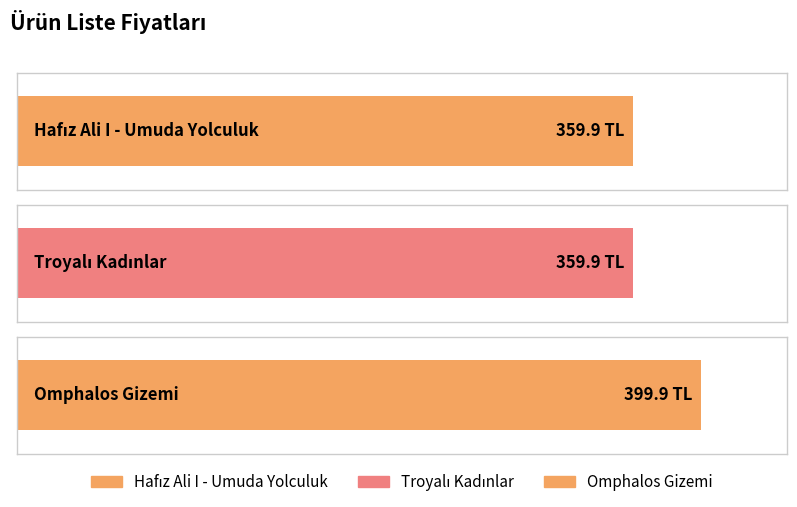

At which label is the value closest to 379?

Hafız Ali I - Umuda Yolculuk